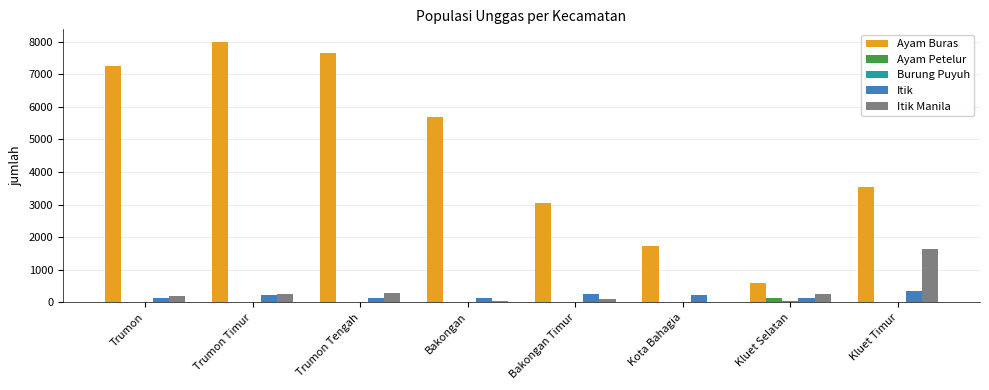

What is the greatest value displayed?

7976